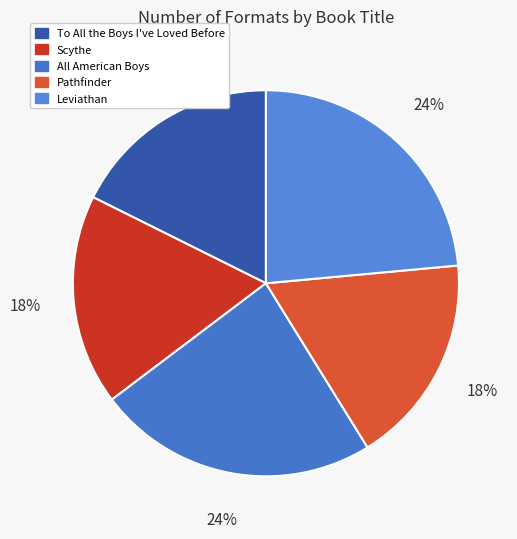

To the nearest percent, what is the difference between the largest and smallest slice percentages?

6%